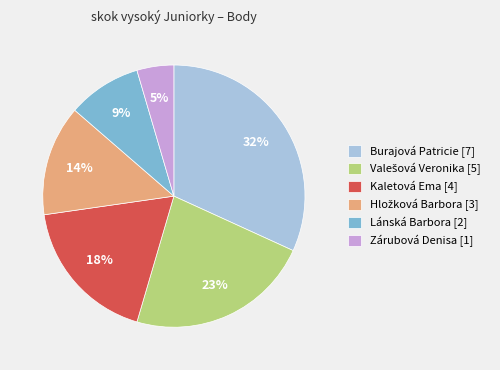

True or false: Burajová Patricie [7] accounts for 32% of the total.

True